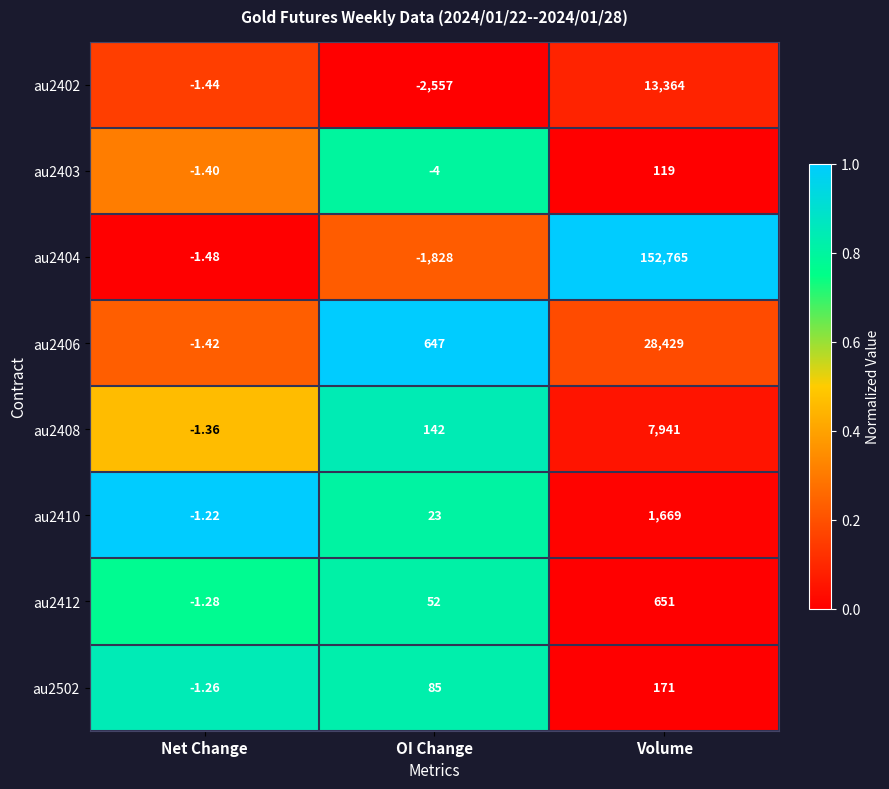

At which category is the sum across all series the highest?

Volume